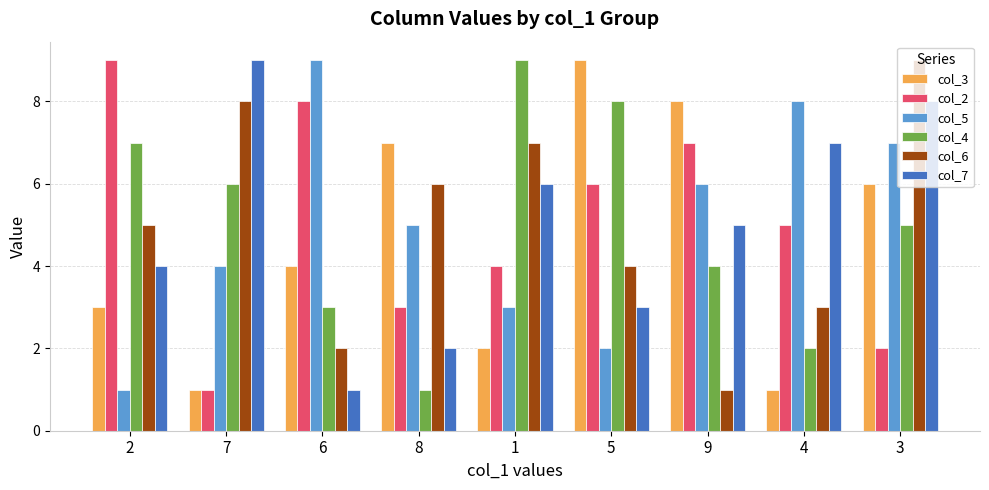

What is the difference between the second highest and minimum values in the col_7 series?

7